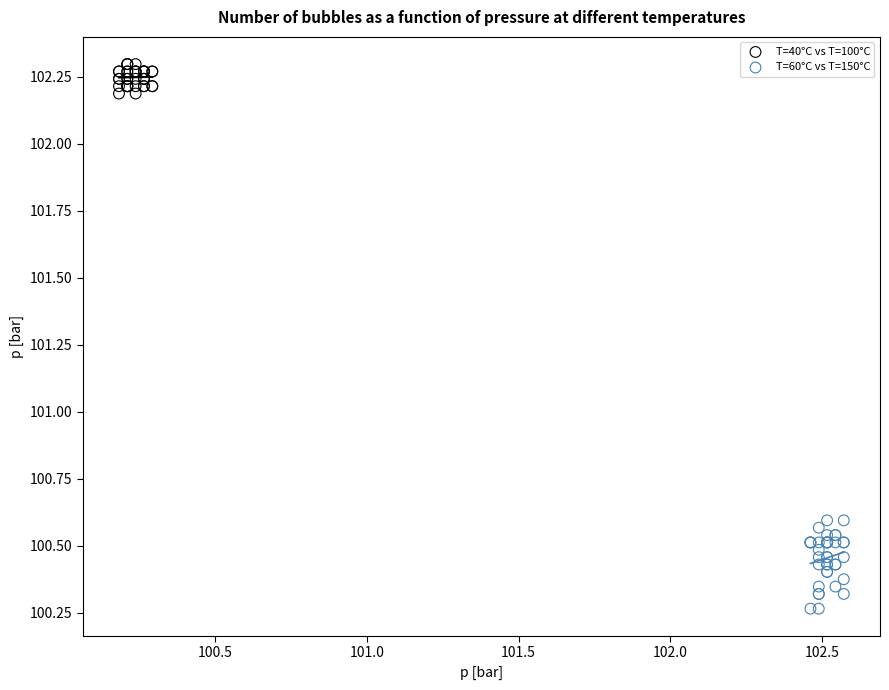

Which series reaches the maximum Y coordinate?

T=40°C vs T=100°C